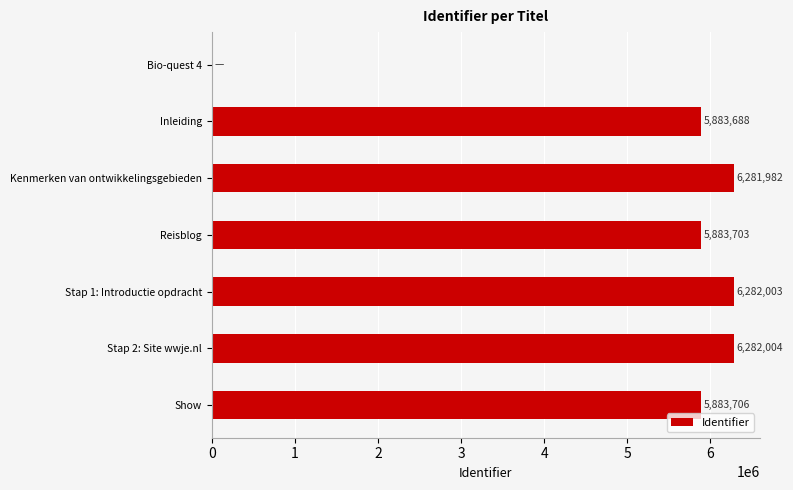

Are the bars grouped side by side (vs. stacked)?

No